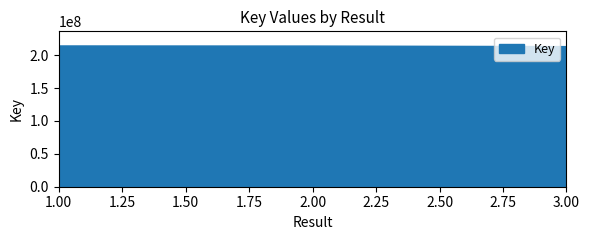

What is the ratio of the value at 1 to the value at 3?

1.0